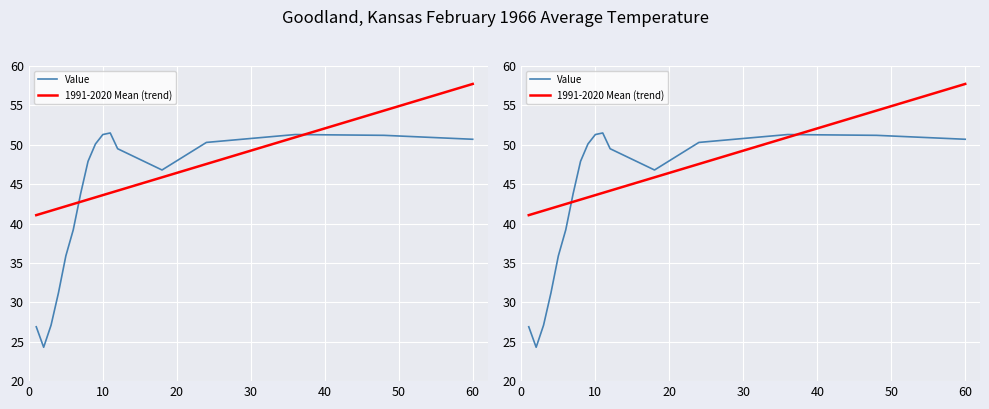

Reading left to right, extract all data points from this chart.

Value: 26.9	24.3	27.1	31.2	35.9	39.2	43.8	47.9	50.1	51.3	51.5	49.5	46.8	50.3	51.3	51.2	50.7
1991-2020 Mean (trend): 41.1	41.4	41.6	41.9	42.2	42.5	42.8	43.0	43.3	43.6	43.9	44.2	45.9	47.6	50.9	54.3	57.7